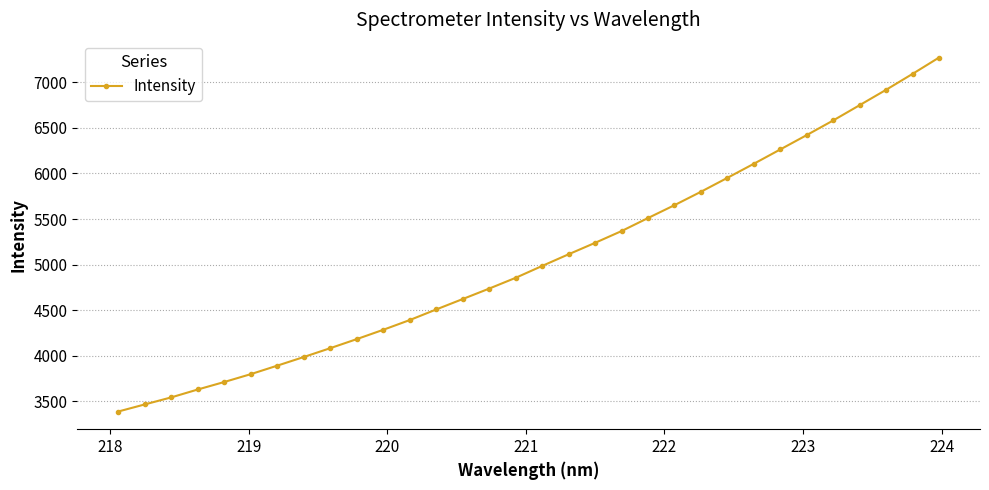

What is the maximum value shown in the chart?

7270.8